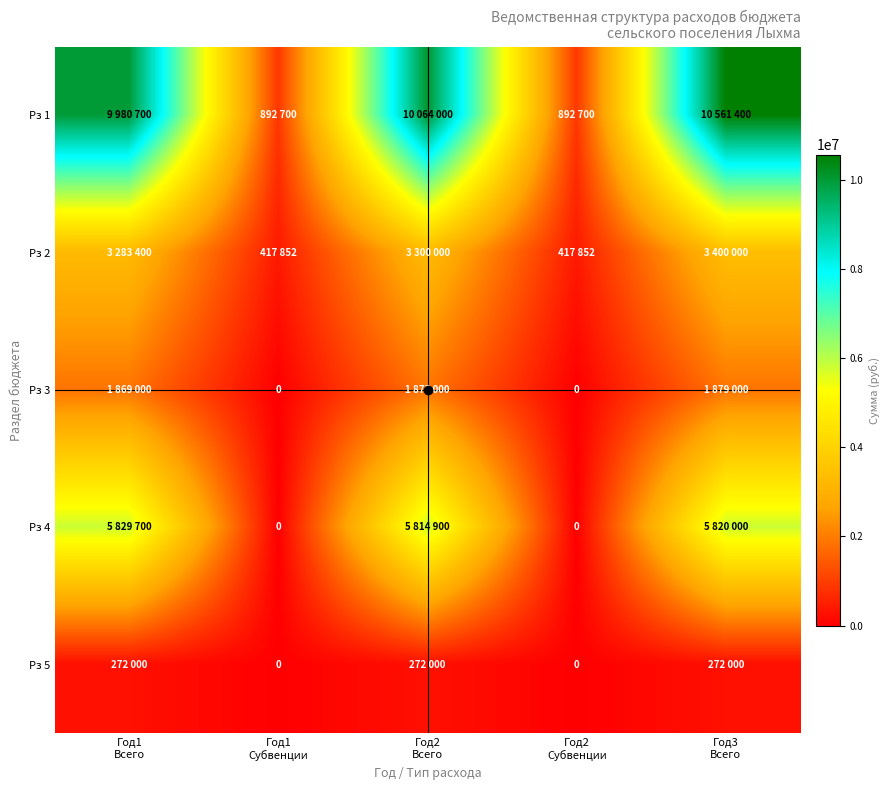

What is the difference between the maximum and minimum values in the Рз 5 series?

272000